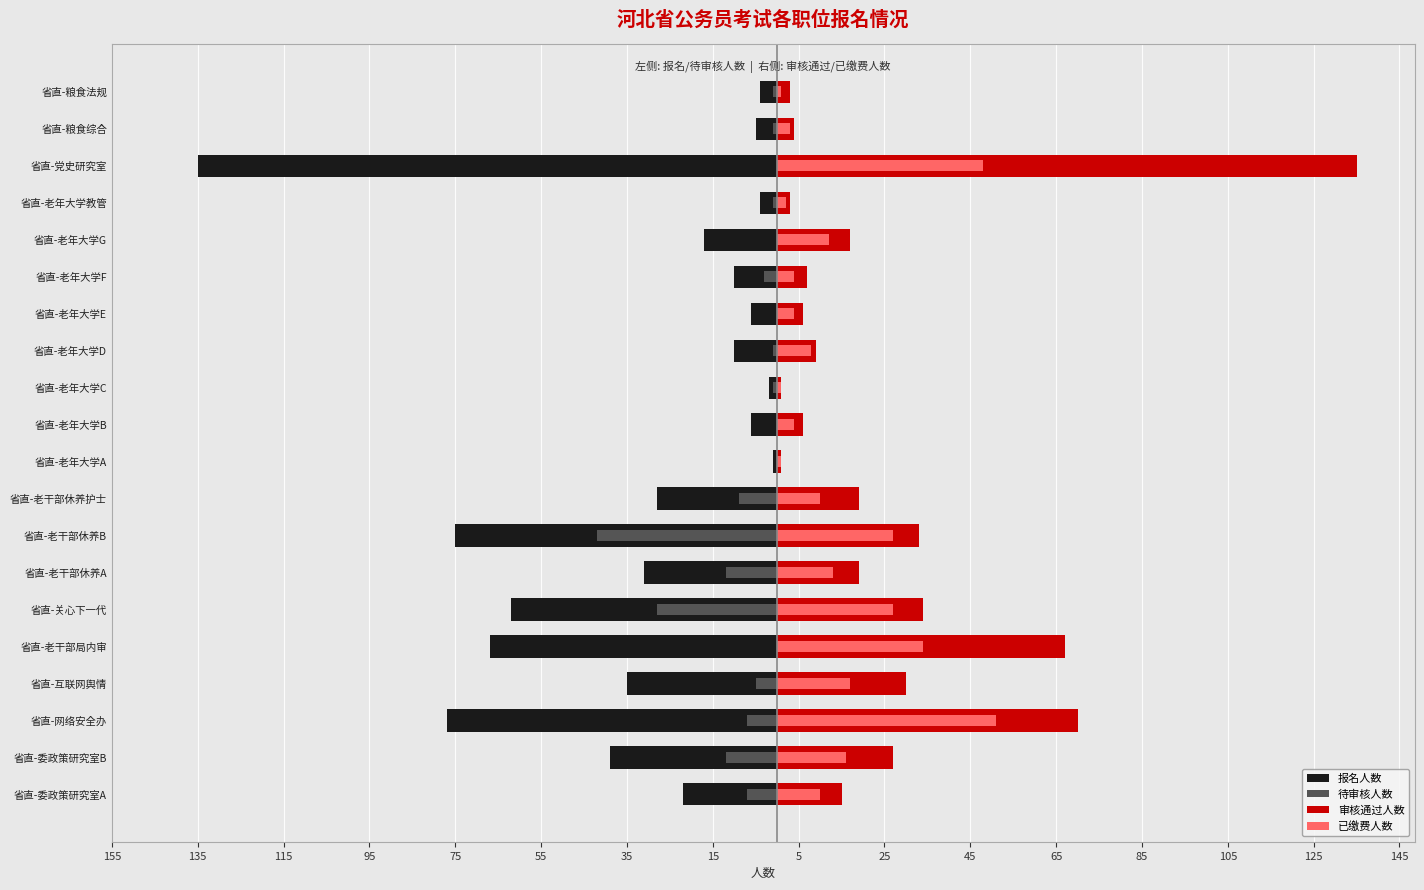

What is the minimum value for 报名人数?

-135